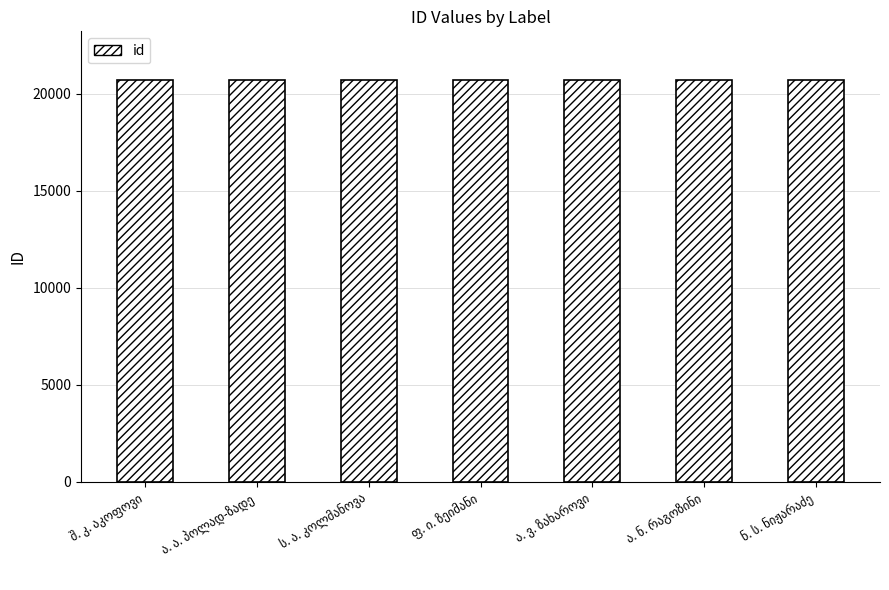

How many data points are less than 20705?

3